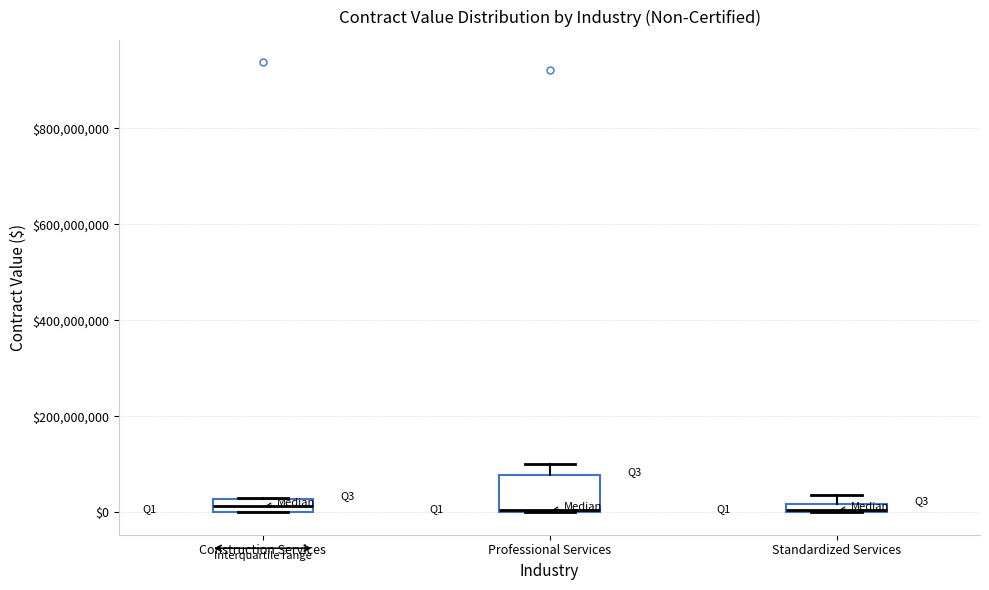

Where is the lower edge of the box for Standardized Services on the y-axis? The values are not printed on the chart, so give them approximately, as read against the axis.

0